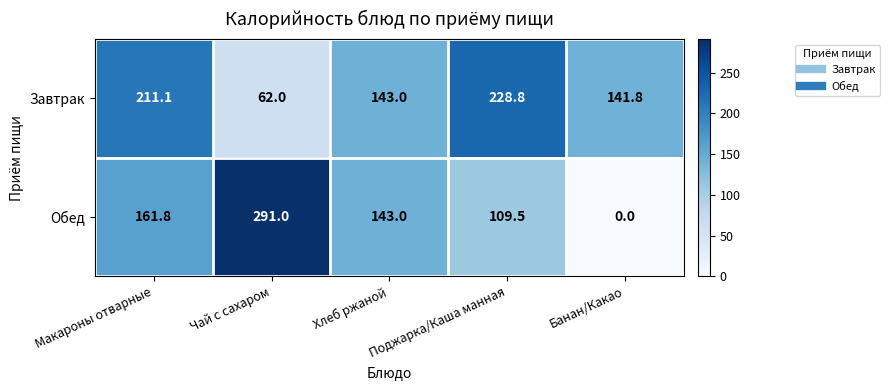

What value does the Обед series have at Поджарка/Каша манная?

109.5